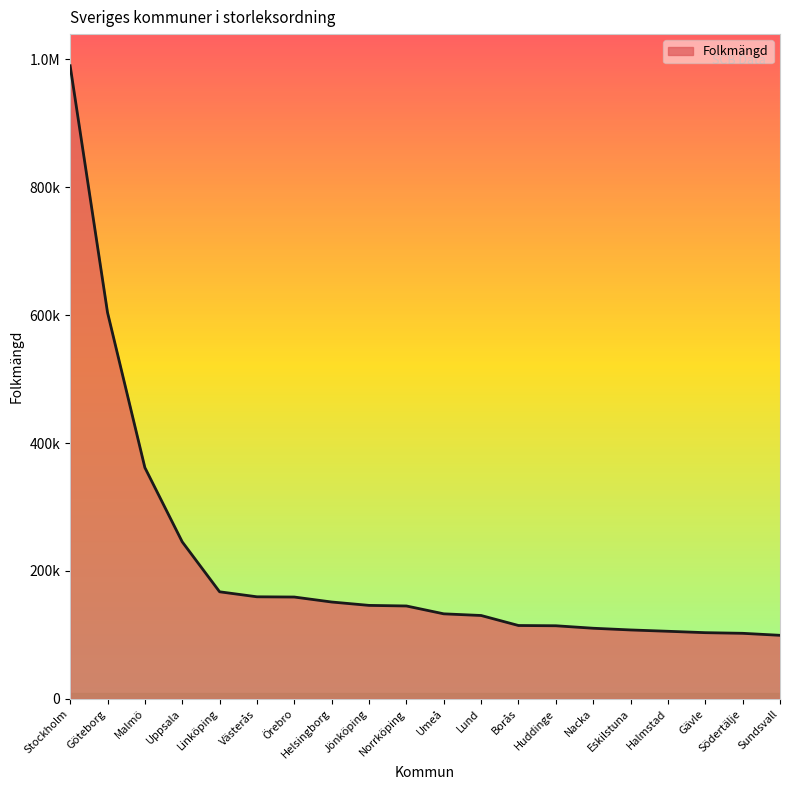

Approximately how many times larger is the value at Linköping compared to Norrköping?

1.2